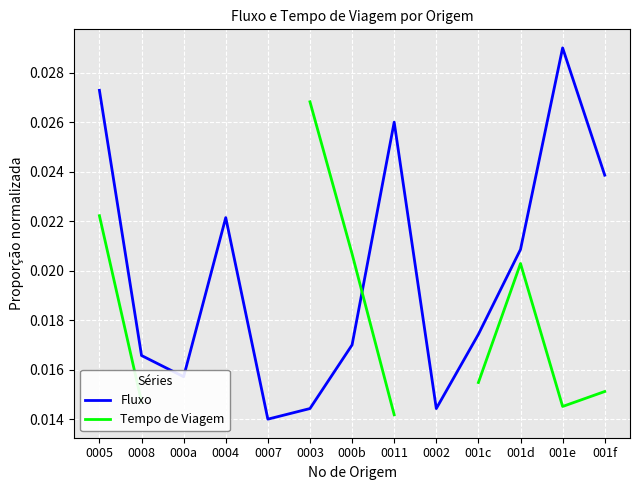

At how many categories does at least one series exceed 0?

13